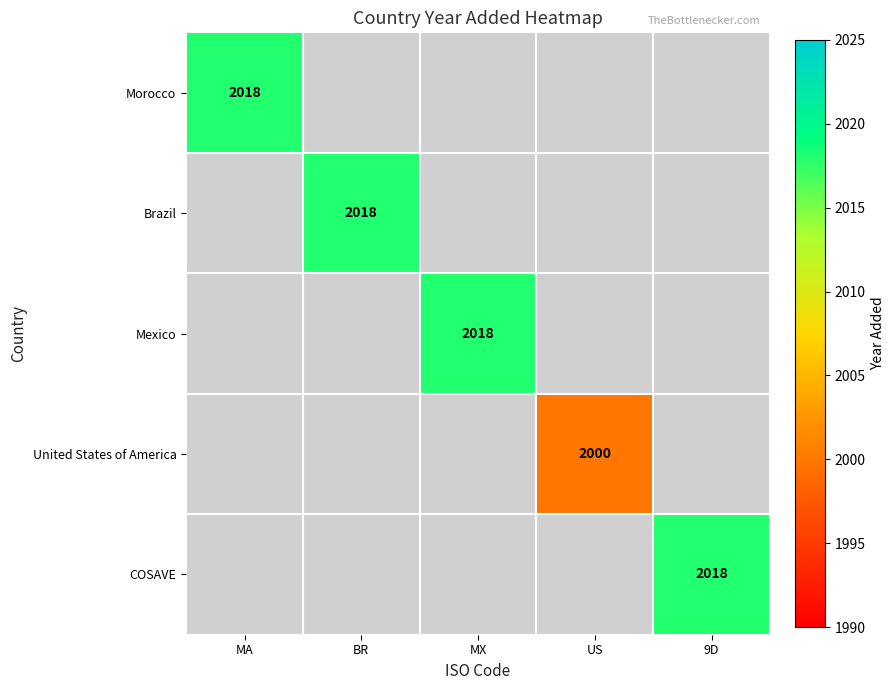

The United States of America series shows 3510 at US. True or false?

False